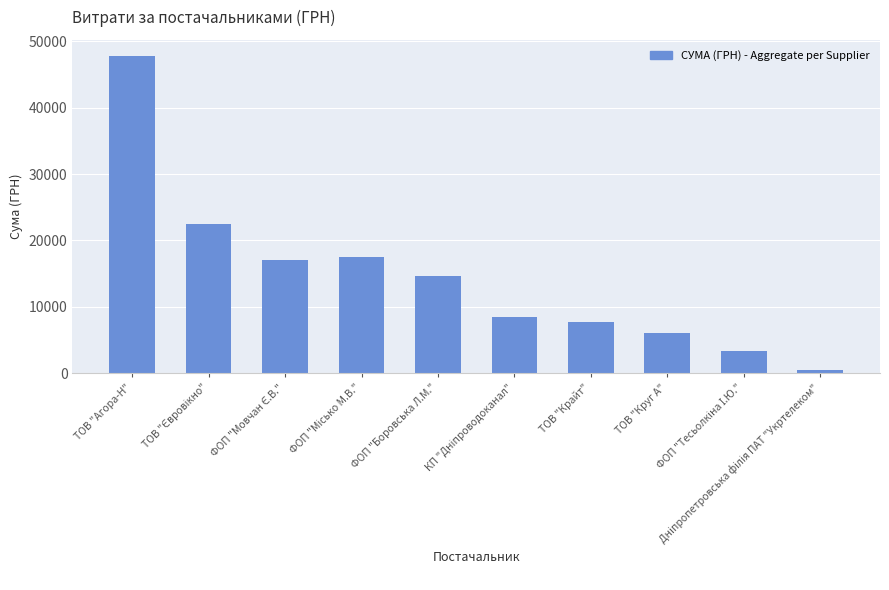

What is the sum of all values?

145716.0